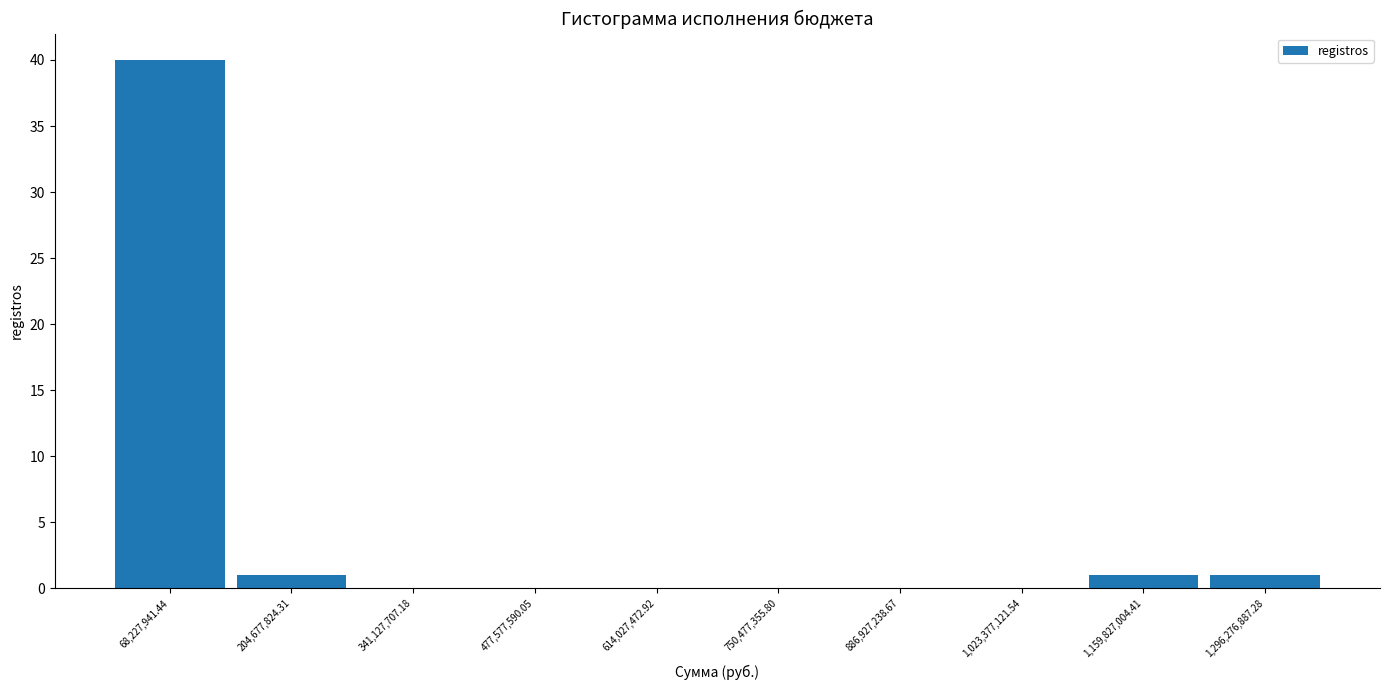

Over which range of the x-axis is the bar tallest?

0 to 140000000